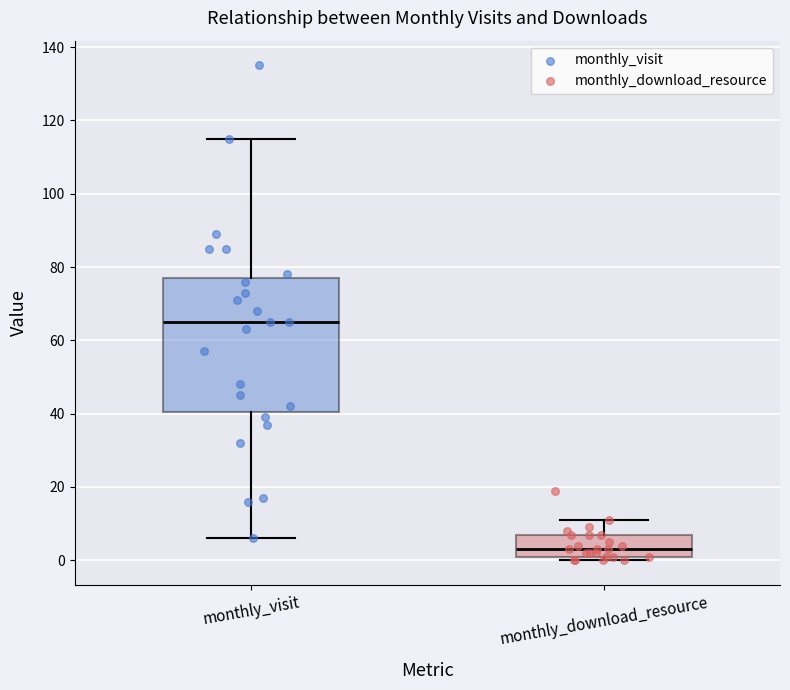

Reading left to right, read every box against the y-axis: the position of its median line, the range the box covers, and the ends of its whiskers. The values are not printed on the chart, so give them approximately, as read against the axis.

monthly_visit: median 66, box 40 to 78, whiskers 6 to 116
monthly_download_resource: median 4, box 2 to 8, whiskers 0 to 12